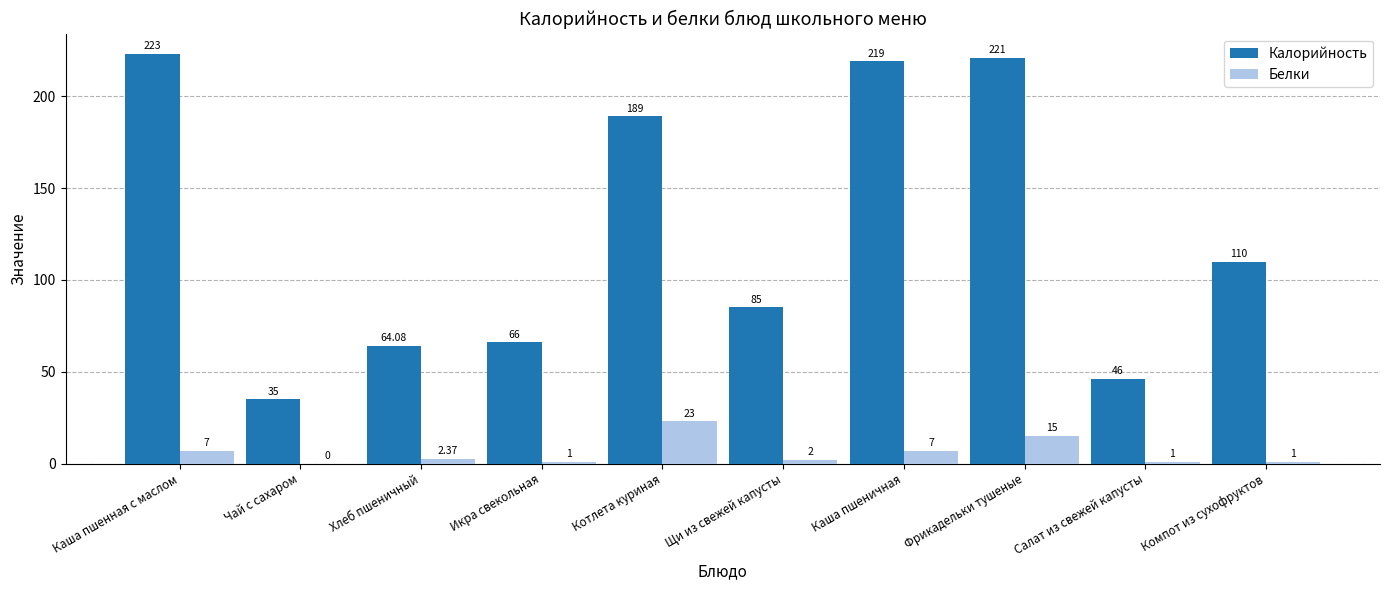

At which category is the sum across all series the highest?

Фрикадельки тушеные